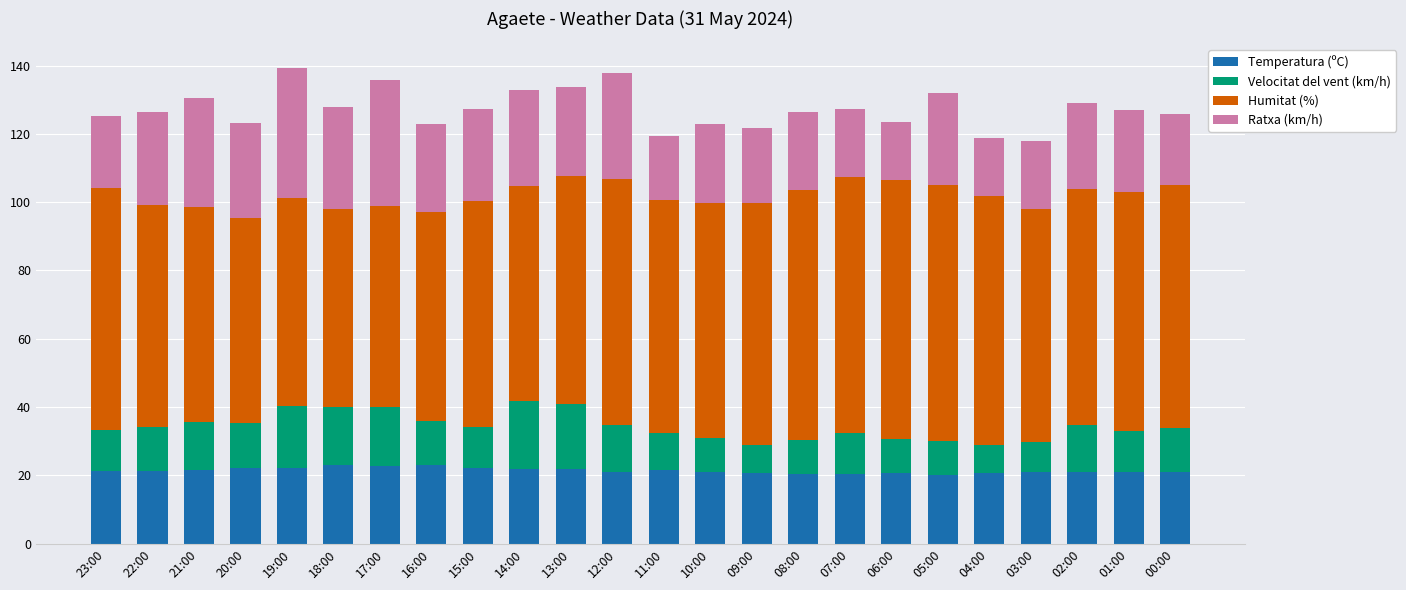

How many categories are shown in the chart?

24